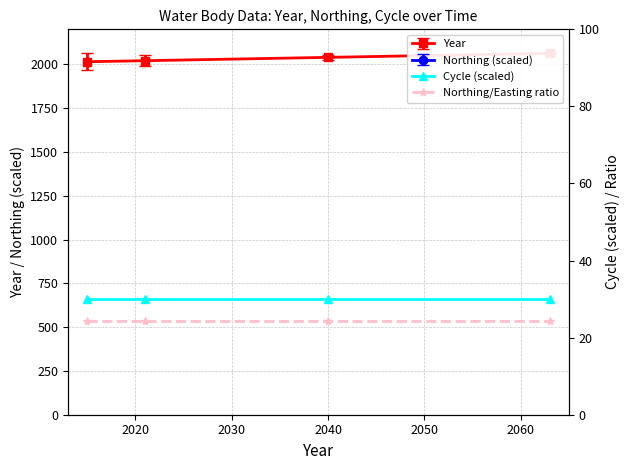

True or false: Northing/Easting ratio and Cycle (scaled) cross at least once.

False